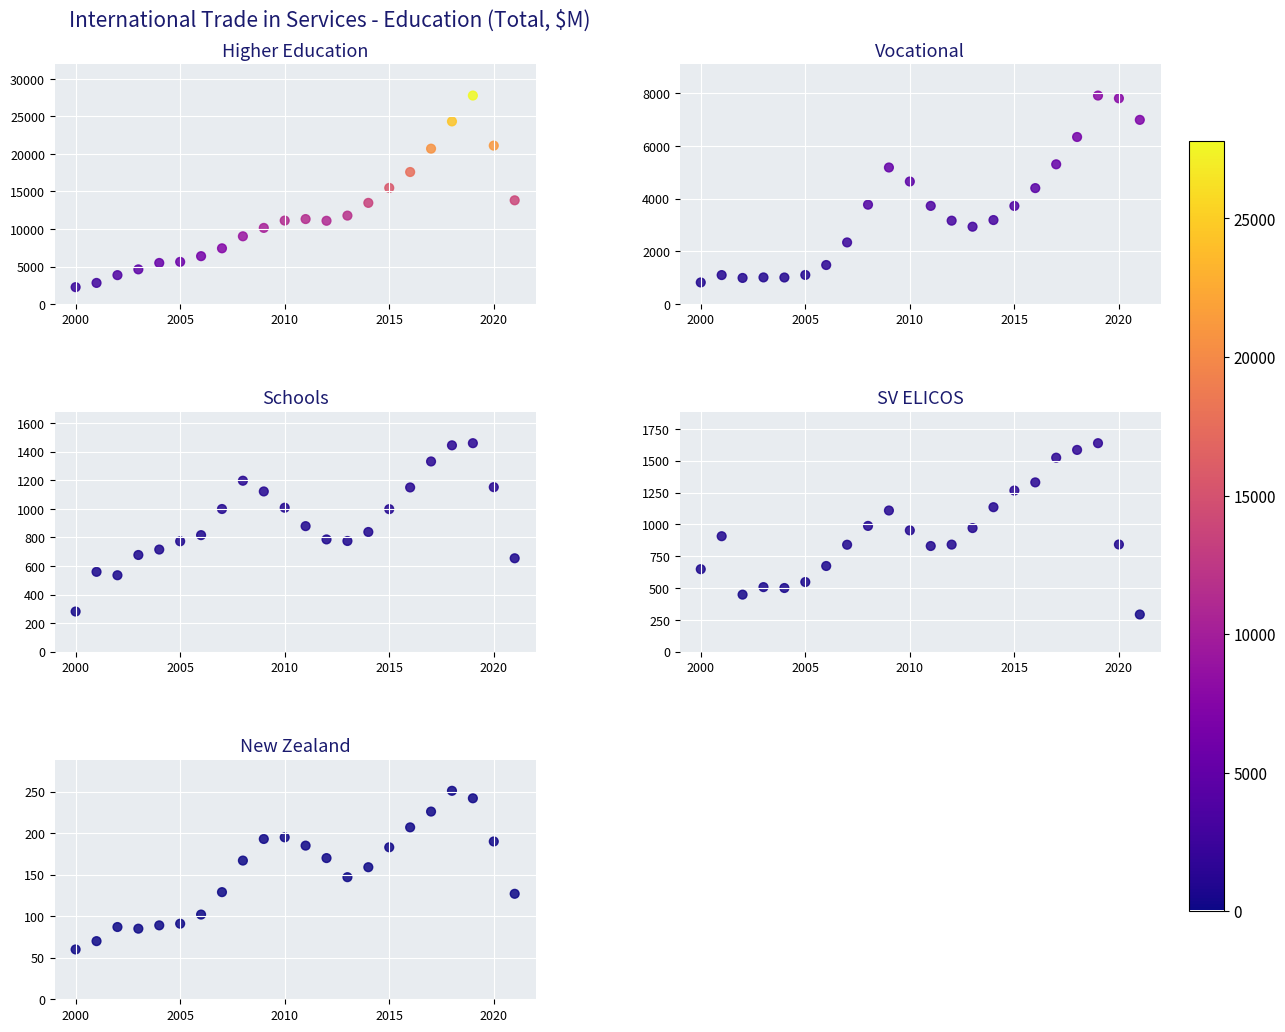

What is the average value of the Schools series?

916